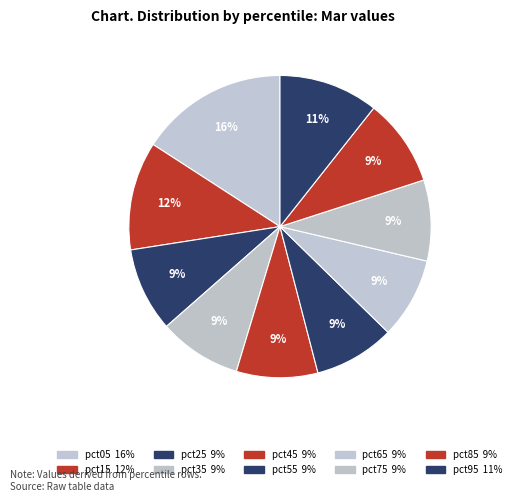

Does pct85 represent more than half of the total?

No